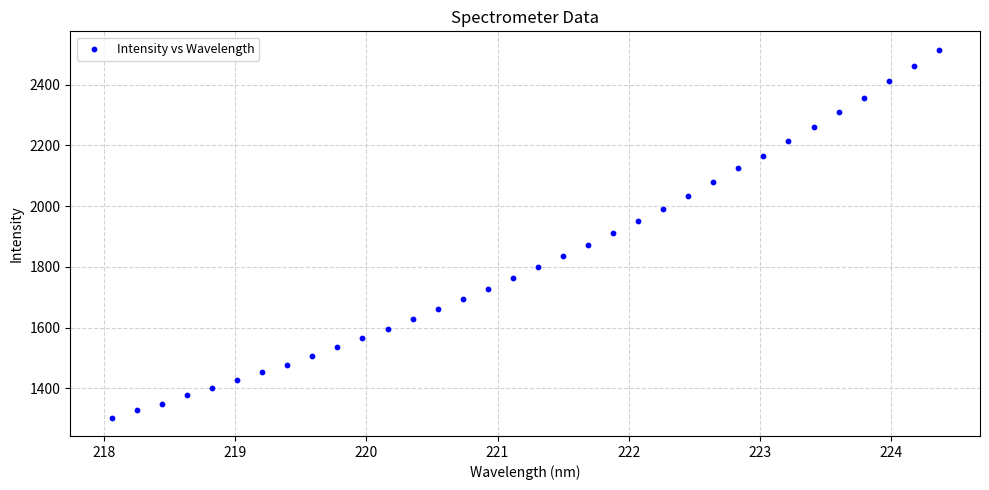

What is the range of Y values (max minus min)?

1211.0